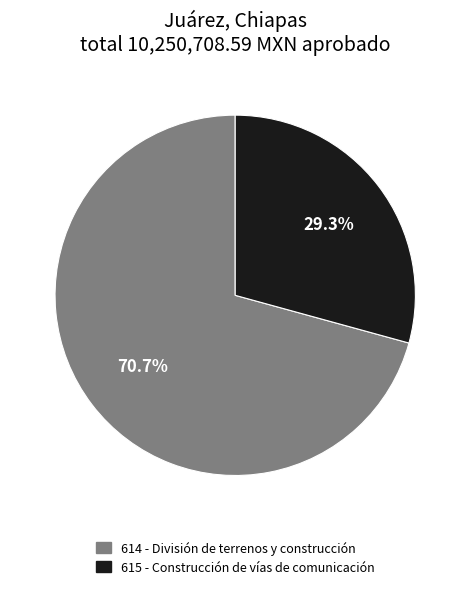

Which slice is the smallest?

615 - Construcción de vías de comunicación